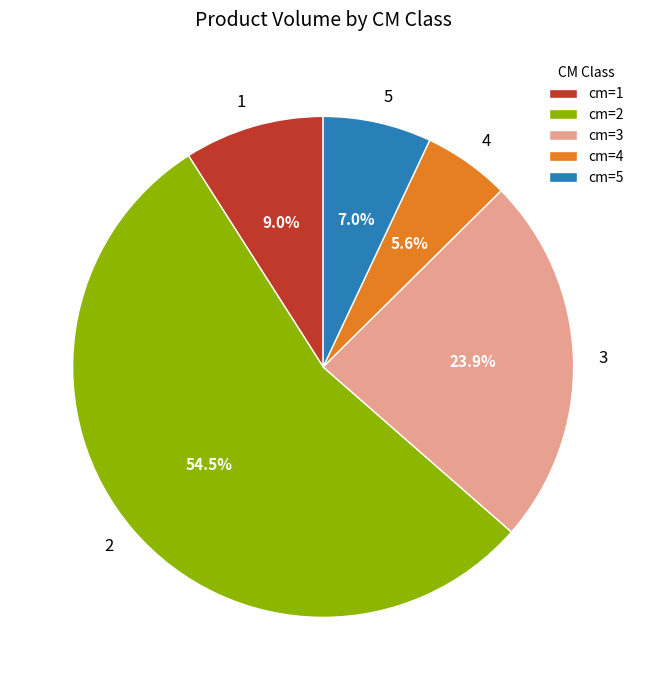

Is there a majority slice in this chart?

Yes